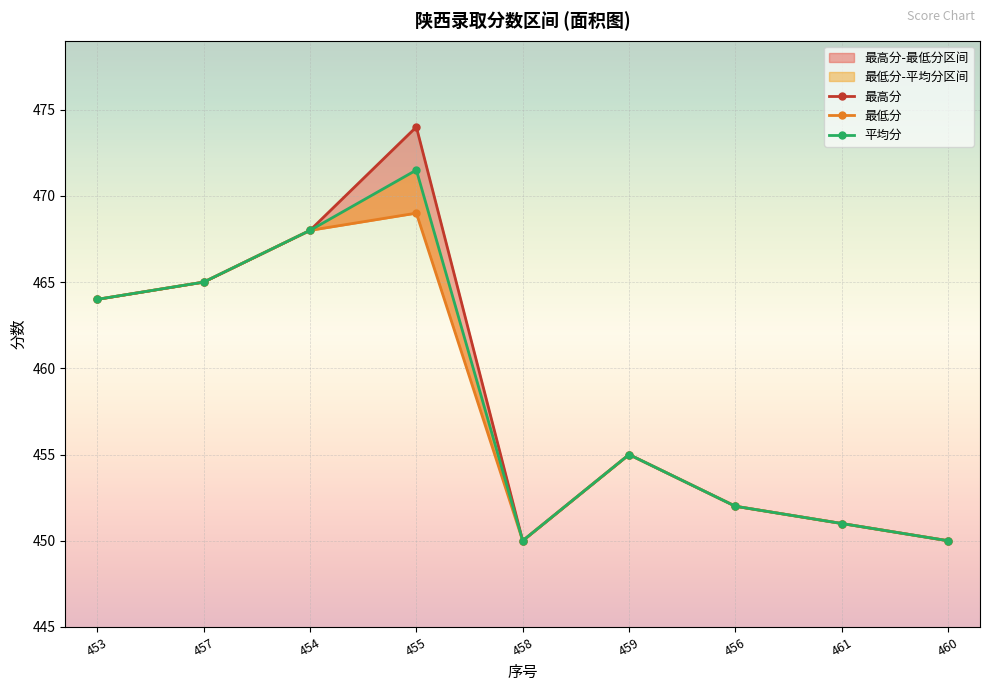

What is the value of the 平均分 point at the 2nd from the left?

465.0